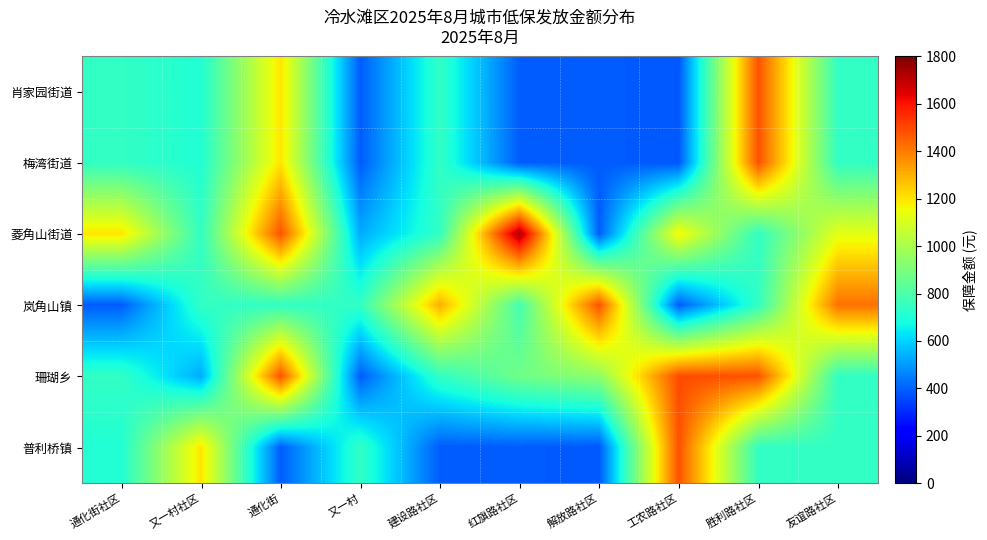

Which has a higher value, 建设路社区 or 通化街?

通化街